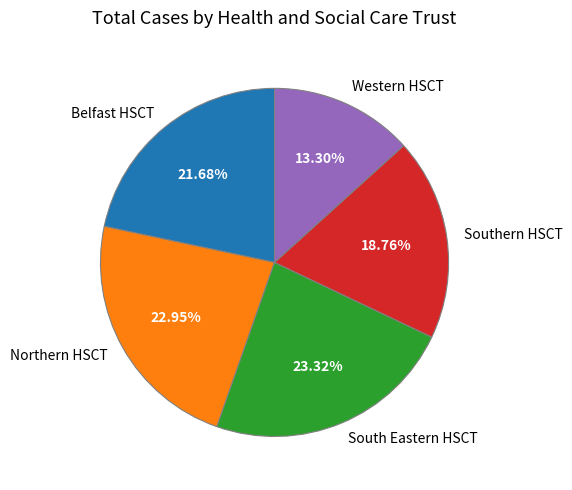

To the nearest percent, what is the average slice percentage?

20%